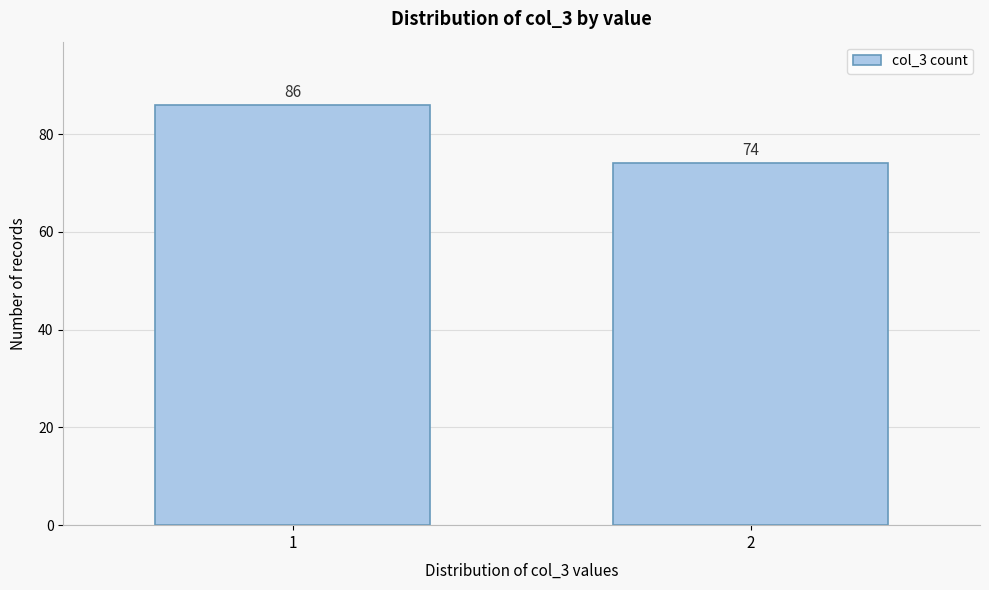

Reading right to left, transcribe all the data shown in this chart.

74	86